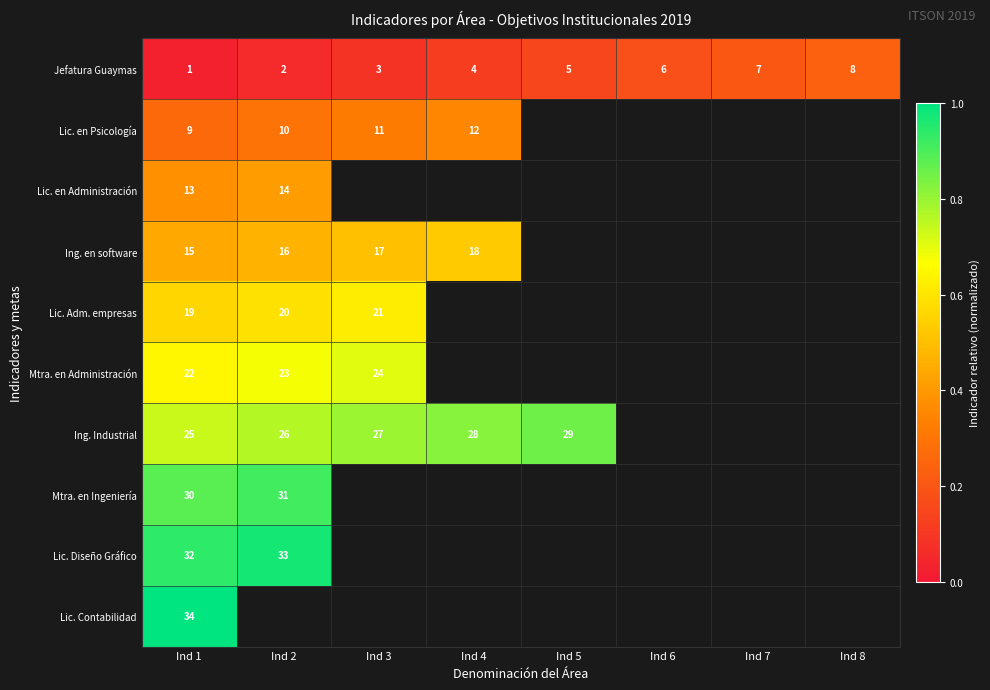

Rank the series at Ind 1 from lowest to highest value.

Jefatura Guaymas, Lic. en Psicología, Lic. en Administración, Ing. en software, Lic. Adm. empresas, Mtra. en Administración, Ing. Industrial, Mtra. en Ingeniería, Lic. Diseño Gráfico, Lic. Contabilidad